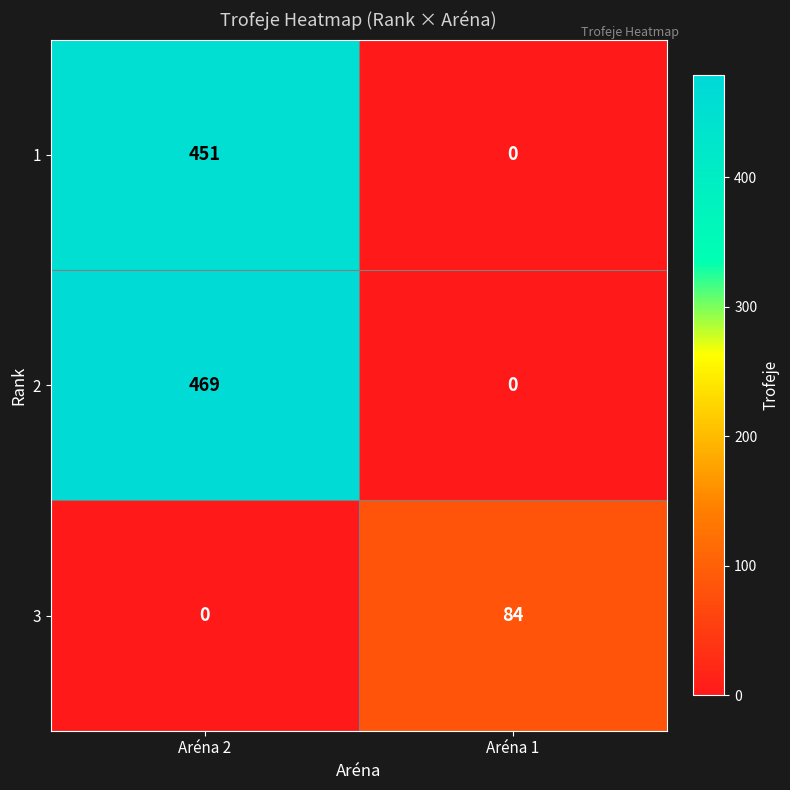

Reading left to right, list all the values displayed in this chart.

1: 451	0
2: 469	0
3: 0	84